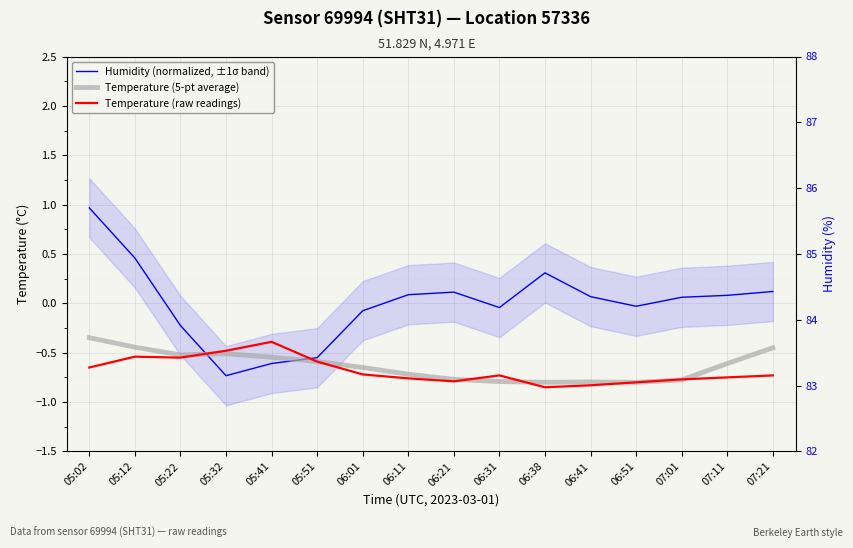

True or false: Humidity (normalized, ±1σ band) has more than 0 points higher than both neighbors.

True